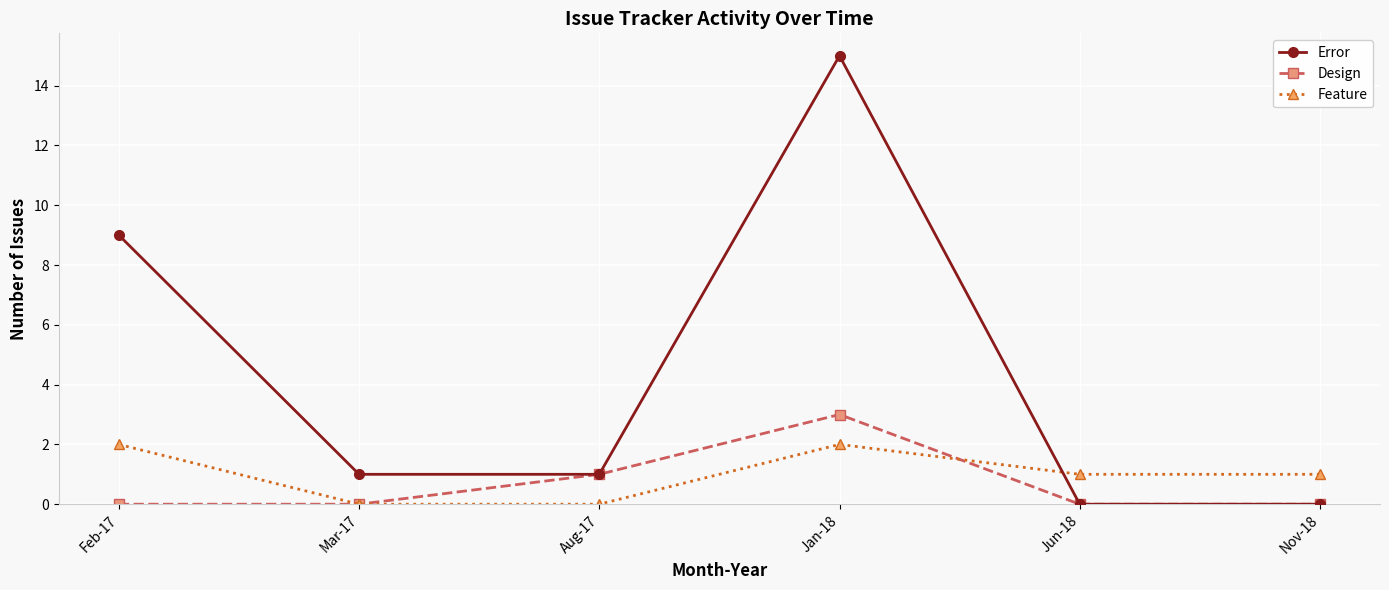

How many Design values are between 0 and 1?

5